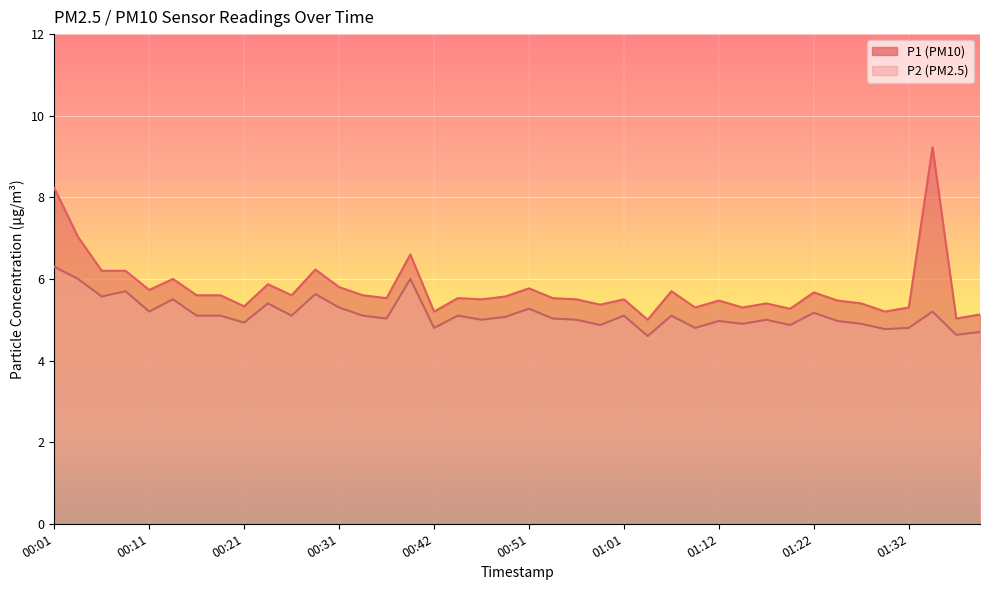

At which category does P1 reach its first local valley?

00:11